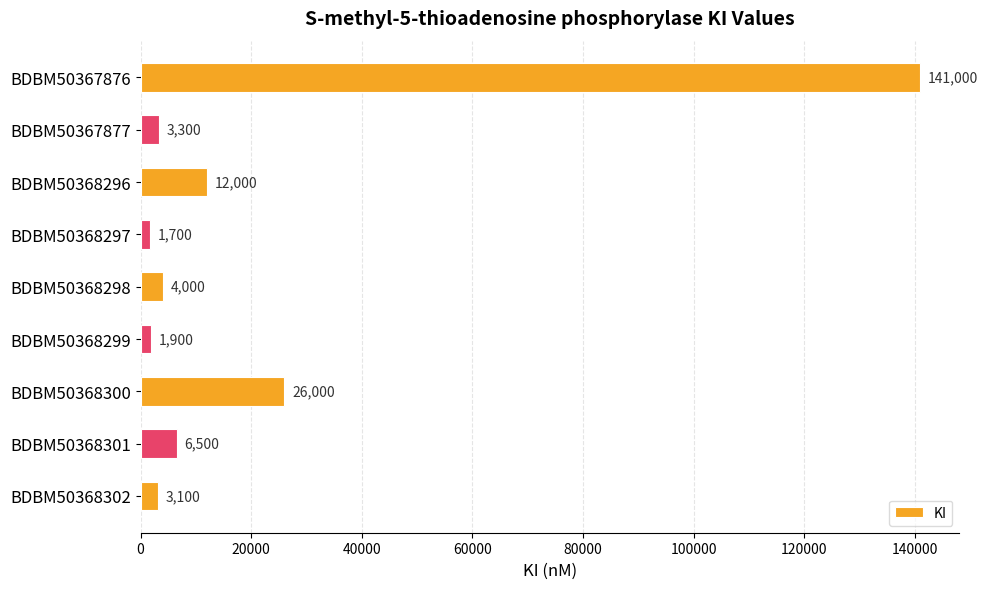

Reading top to bottom, what are all the values shown in this chart?

BDBM50367876=141000	BDBM50367877=3300	BDBM50368296=12000	BDBM50368297=1700	BDBM50368298=4000	BDBM50368299=1900	BDBM50368300=26000	BDBM50368301=6500	BDBM50368302=3100